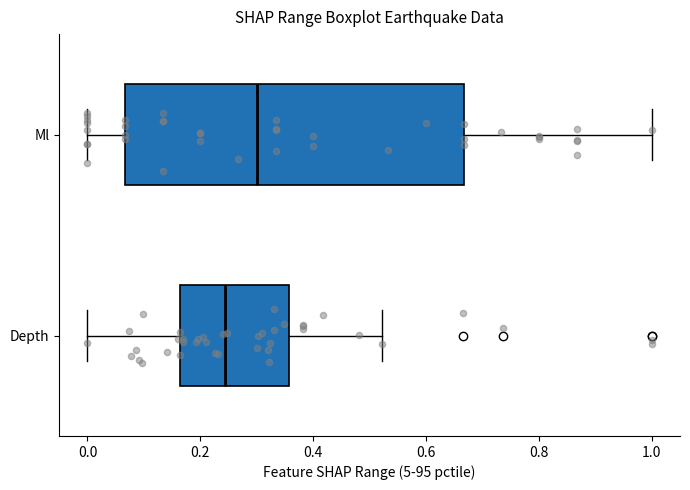

Reading bottom to top, read every box against the x-axis: the position of its median line, the range the box covers, and the ends of its whiskers. The values are not printed on the chart, so give them approximately, as read against the axis.

Depth: median 0.24, box 0.16 to 0.36, whiskers 0.00 to 0.52
Ml: median 0.30, box 0.06 to 0.66, whiskers 0.00 to 1.00